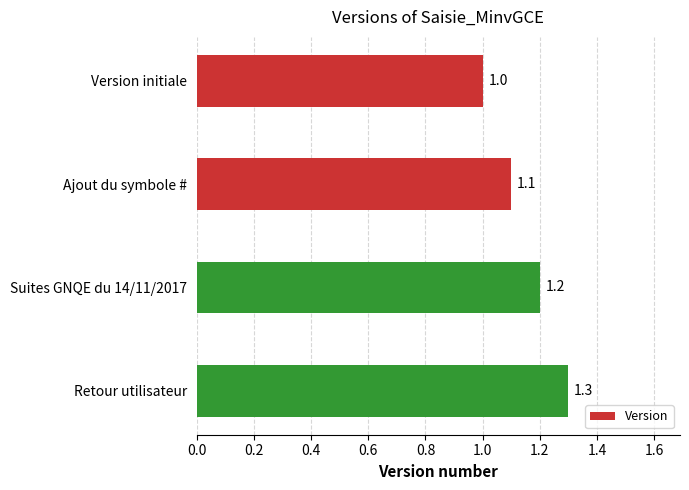

What is the sum of all values?

4.6